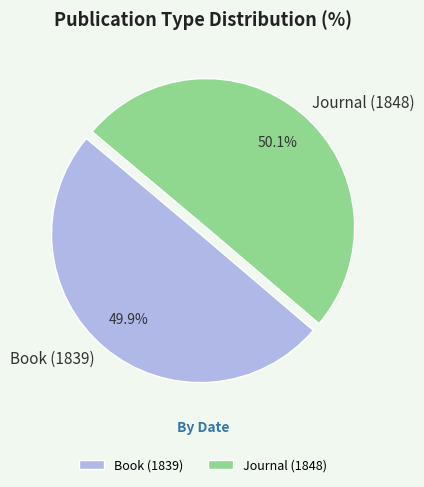

How many segments does this pie chart have?

2